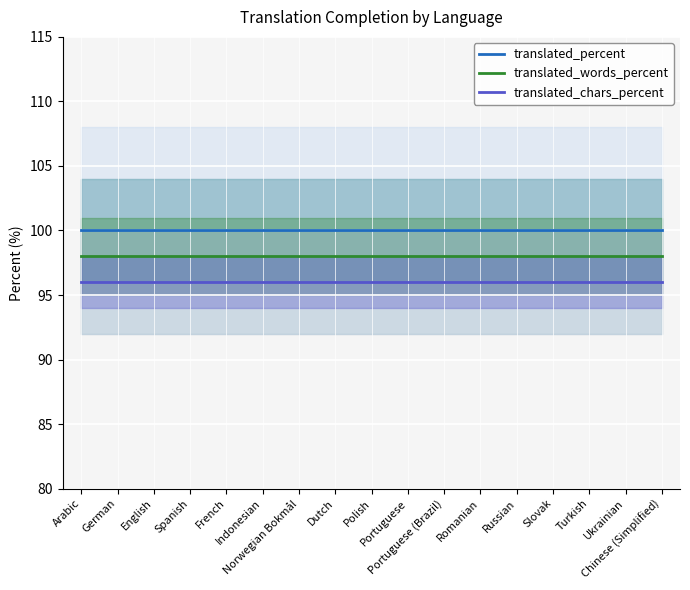

Is the value of translated_words_percent at Spanish greater than the value of translated_chars_percent at Turkish?

Yes